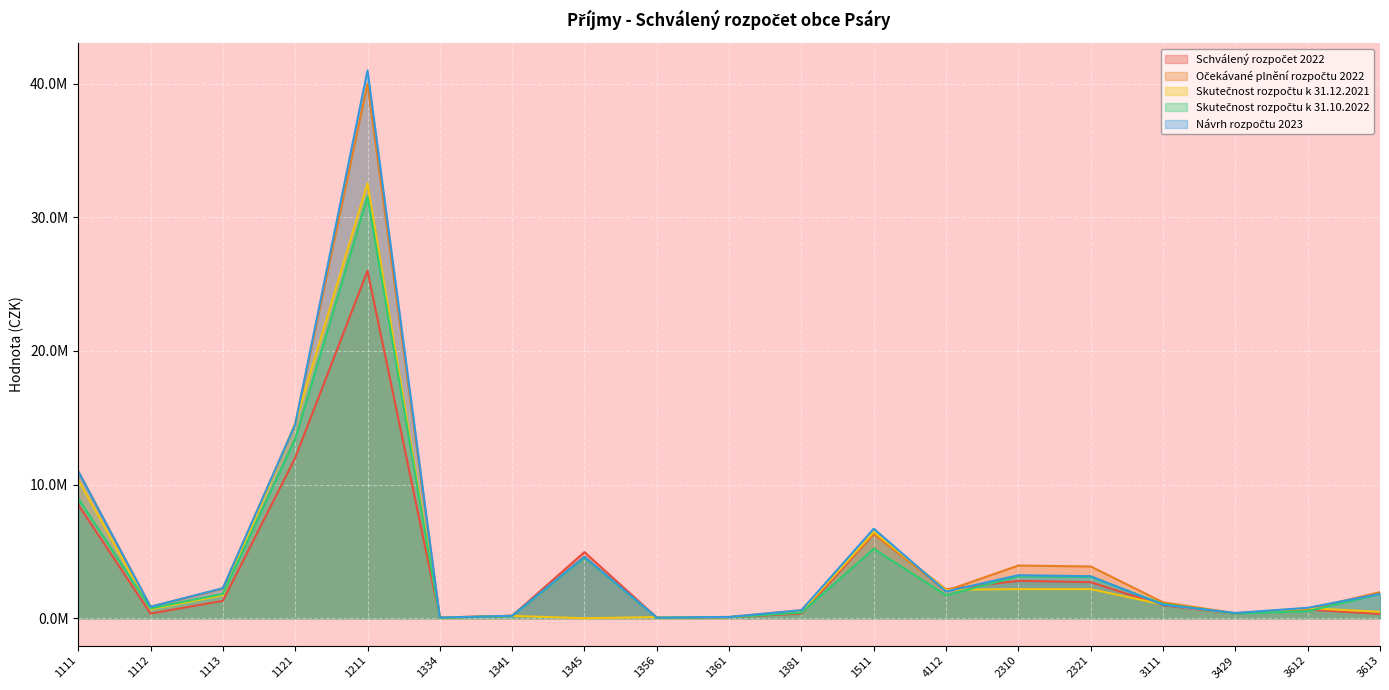

Where does the Skutečnost rozpočtu k 31.12.2021 series first go above 756512?

1111